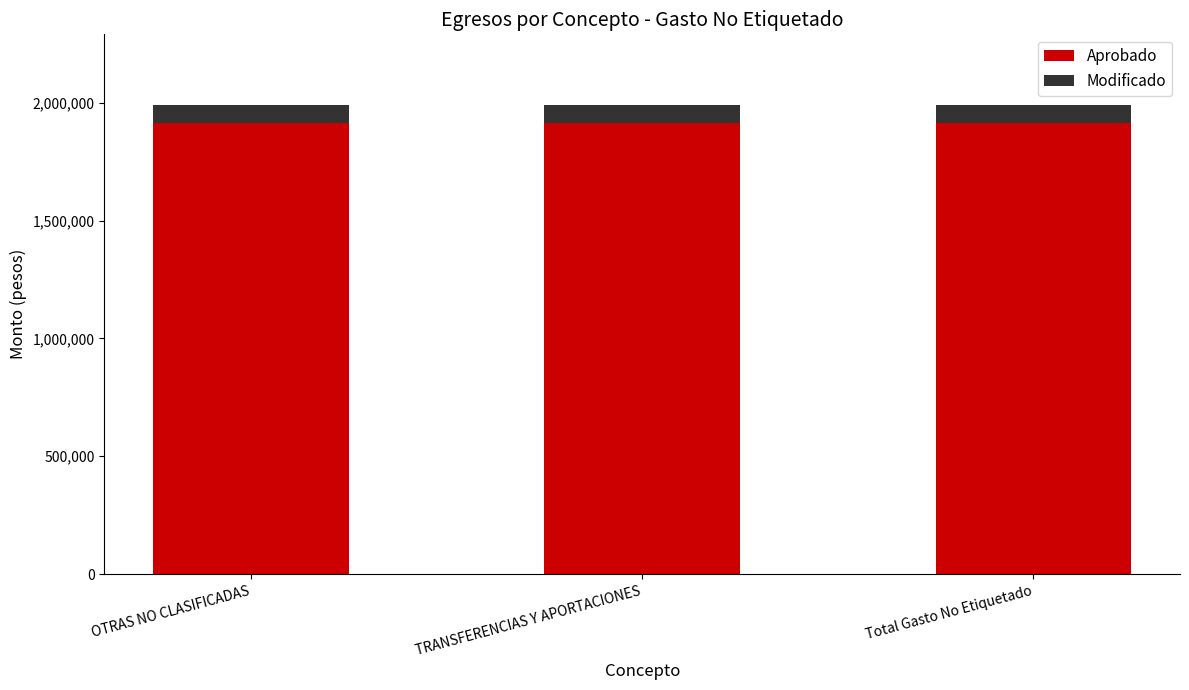

What value does the Aprobado series have at OTRAS NO CLASIFICADAS?

1914014